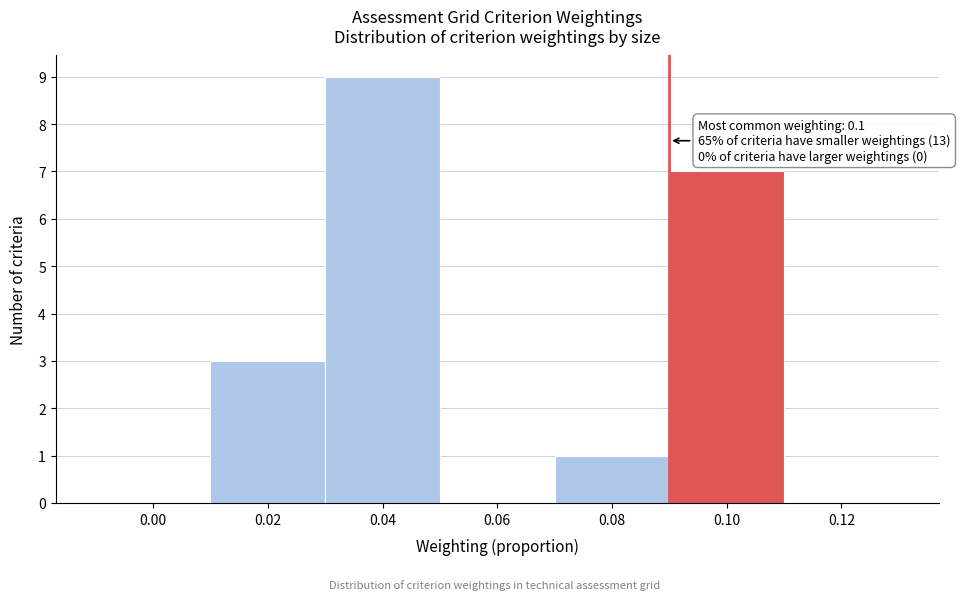

Reading left to right, list all the values displayed in this chart.

0.00=0	0.02=3	0.04=9	0.06=0	0.08=1	0.10=7	0.12=0